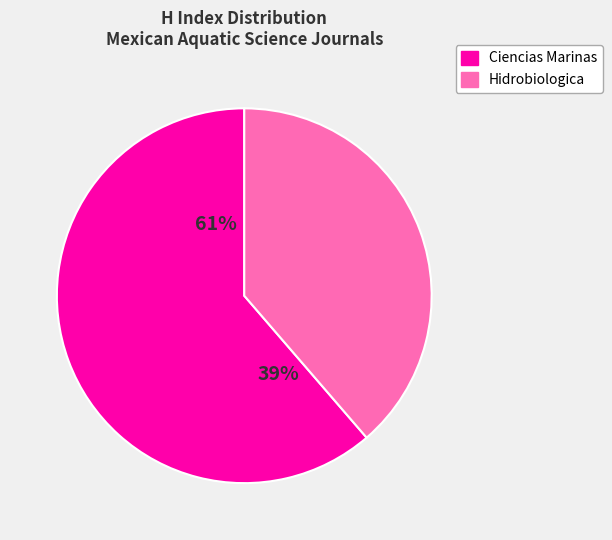

The Hidrobiologica slice represents 39% of the pie. True or false?

True